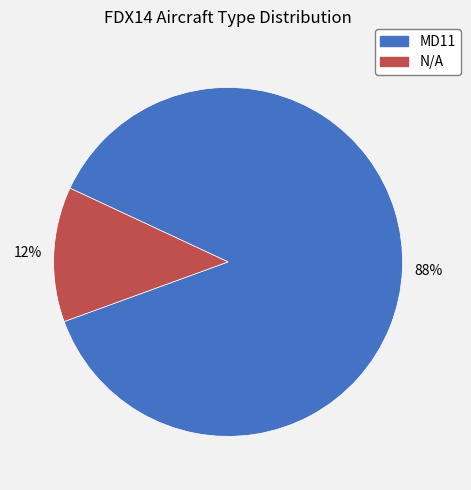

Which category has the biggest portion of the pie?

MD11